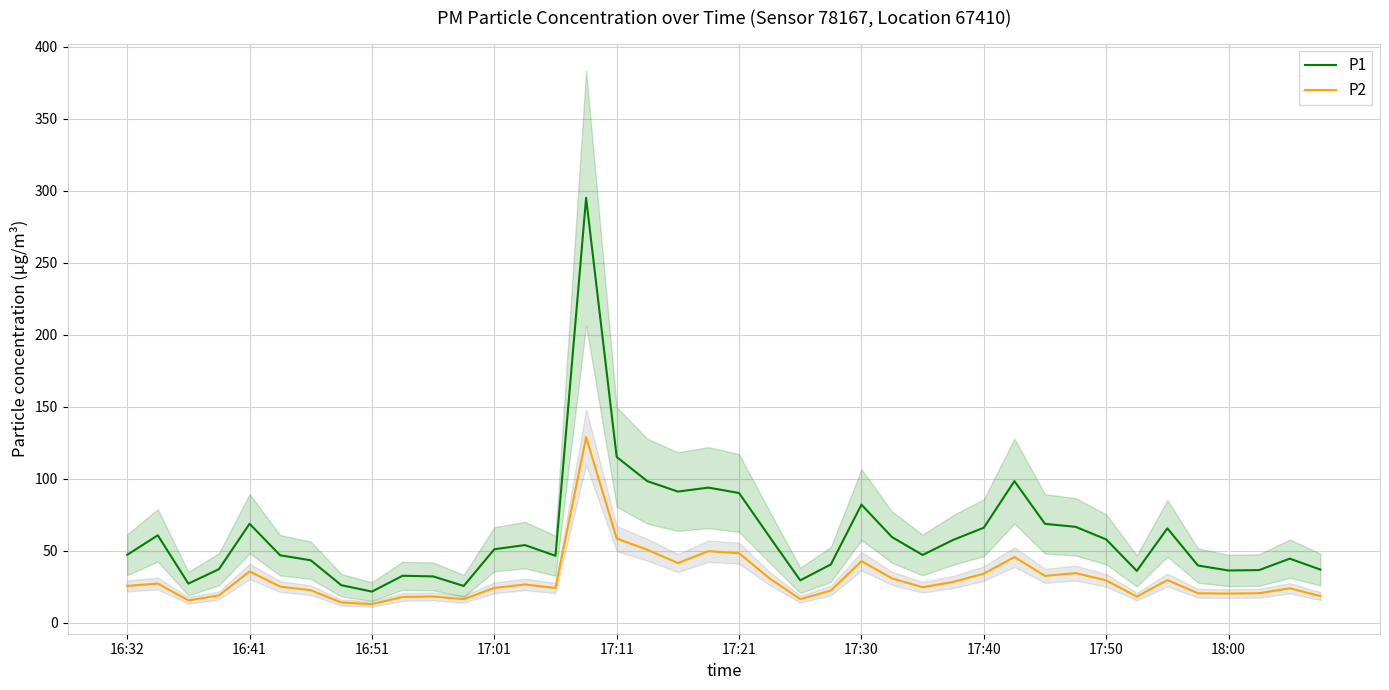

Which series has the largest range (max minus min)?

P1